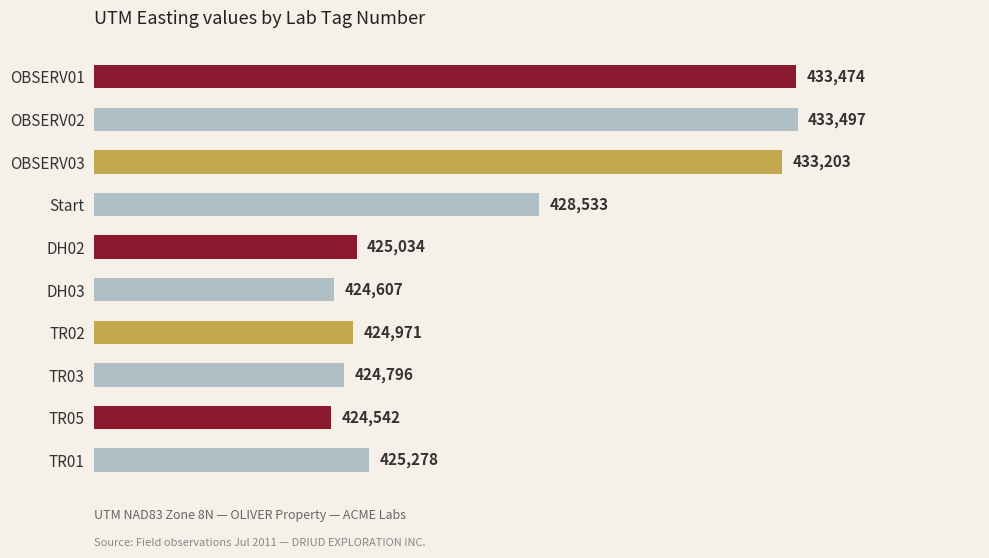

What is the approximate value at TR05, to the nearest 100?

424500